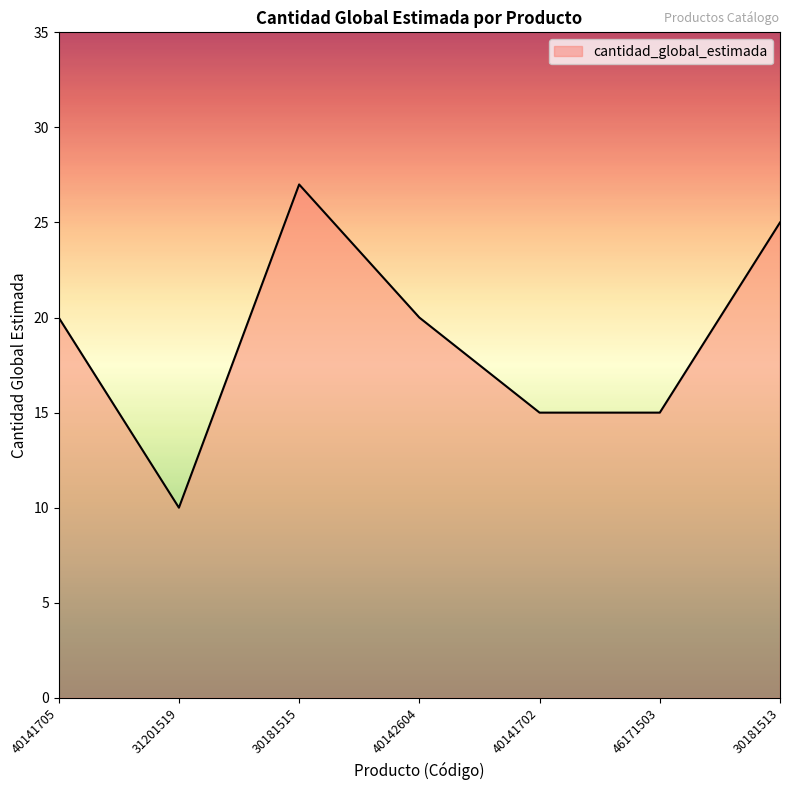

Count the number of data series in this chart.

1